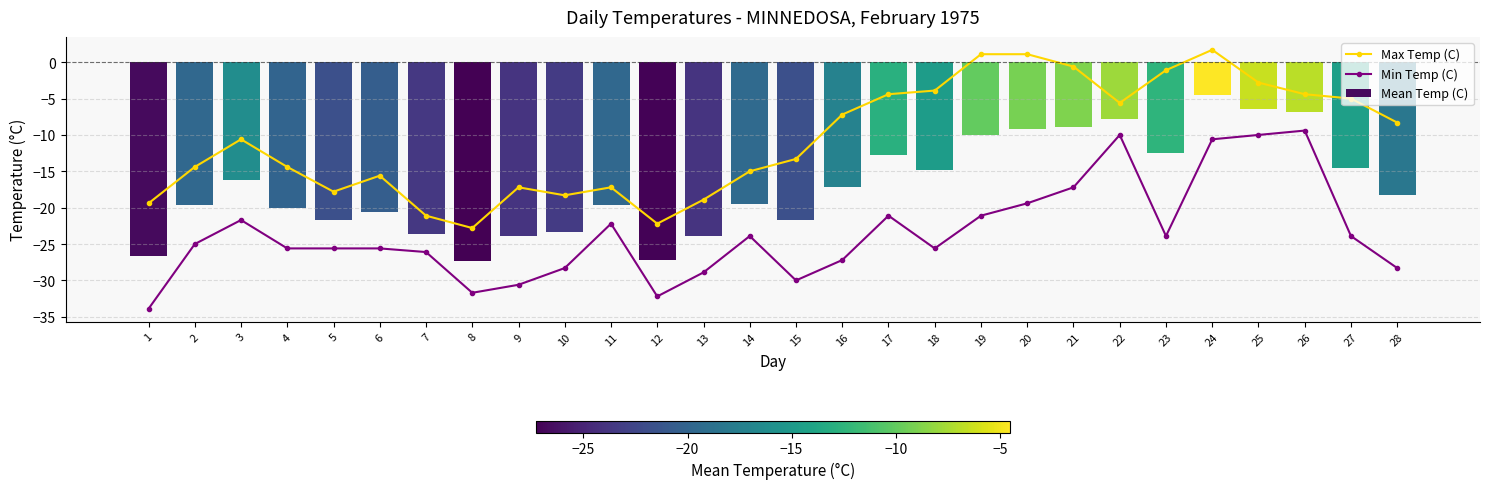

Between 16 and 25, which is larger?

25